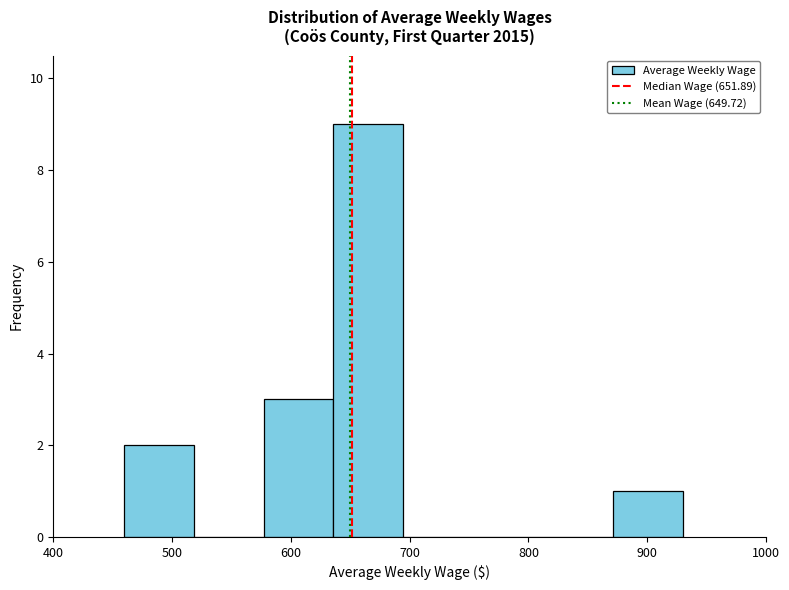

Which range on the x-axis has the tallest bar?

640 to 690